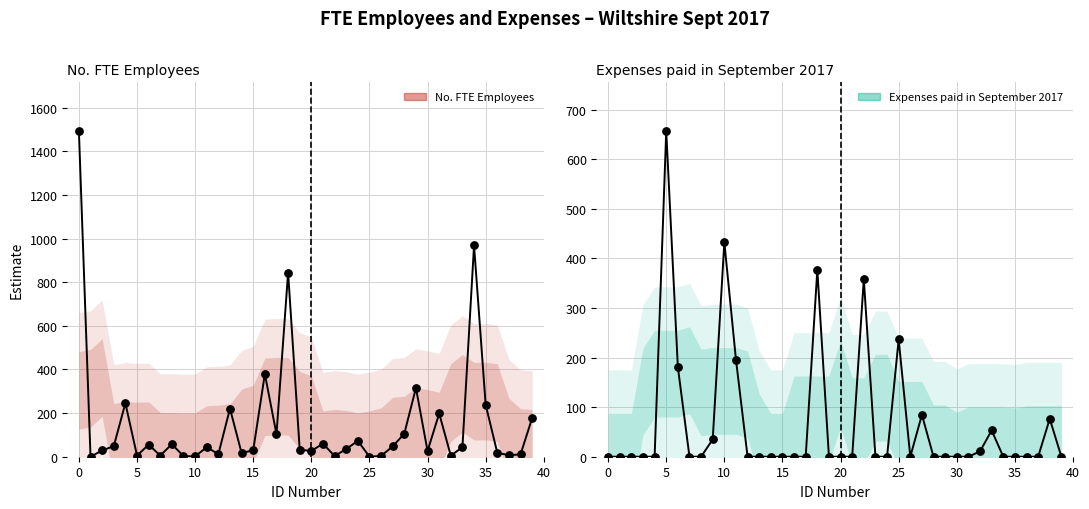

What are all the series names shown in the legend?

No. FTE Employees, Expenses paid in September 2017